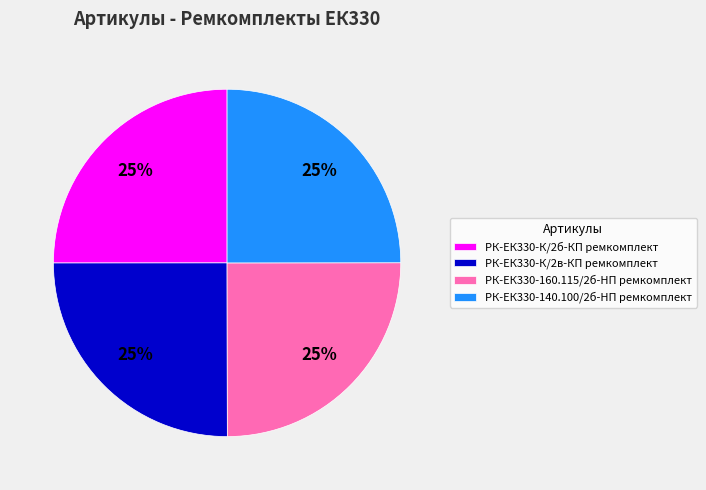

Is there a majority slice in this chart?

No